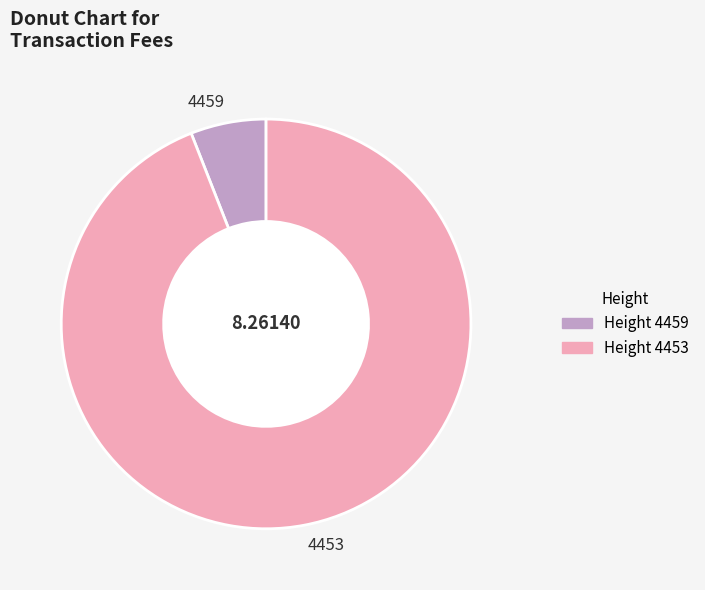

Which has a higher value, 4459 or 4453?

4453